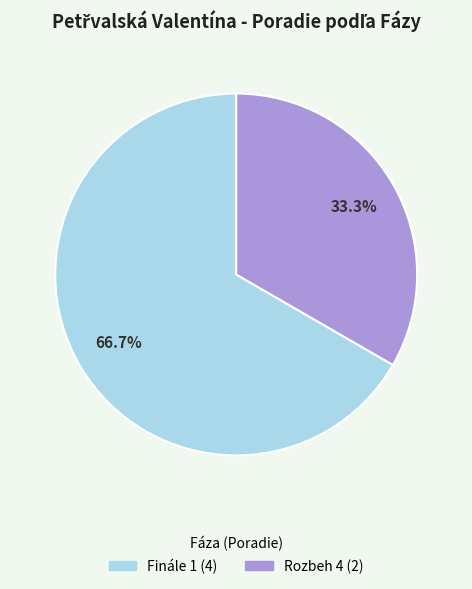

The Finále 1 slice represents 67% of the pie. True or false?

True